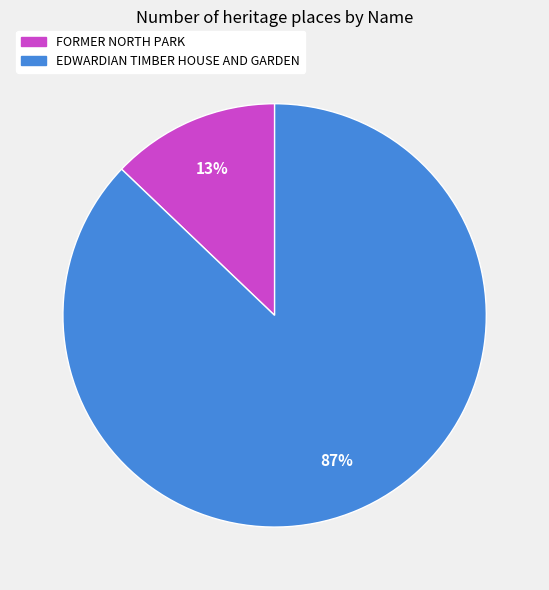

To the nearest percent, what percentage of the pie is EDWARDIAN TIMBER HOUSE AND GARDEN?

87%